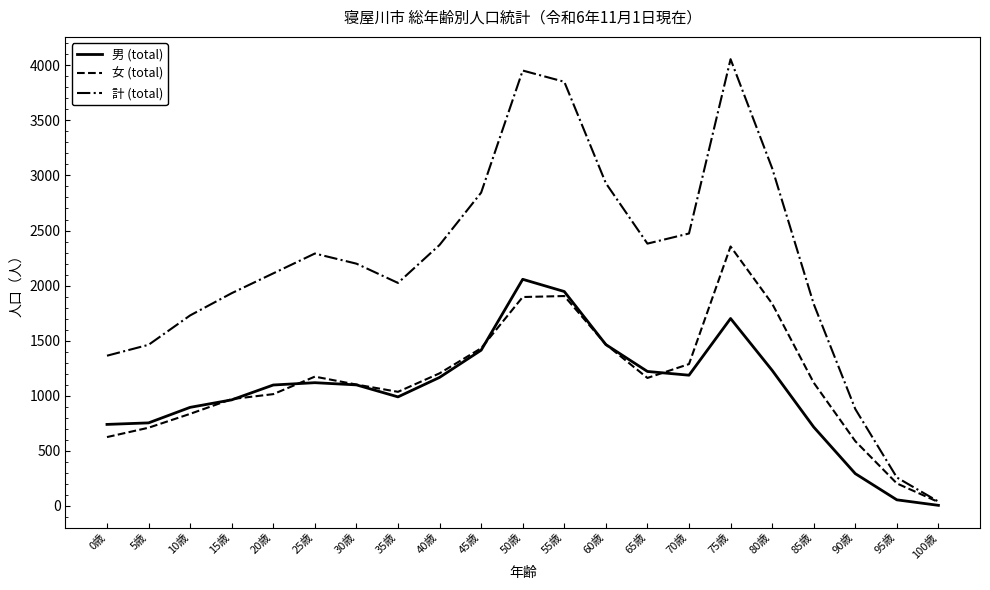

What is the difference between the maximum and second lowest values in the 女 (total) series?

2152